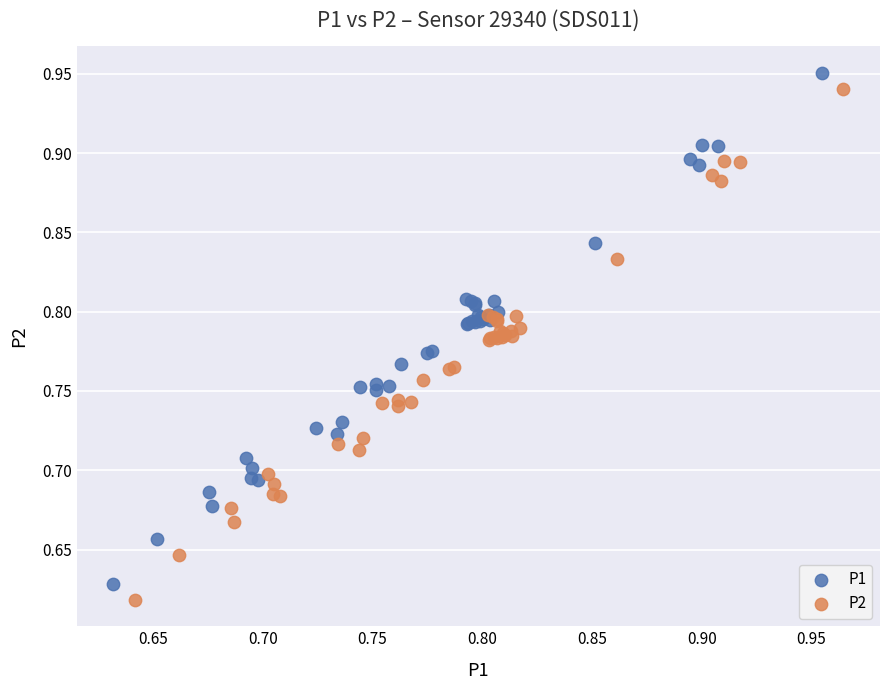

Which series contains the lowest Y value?

P2